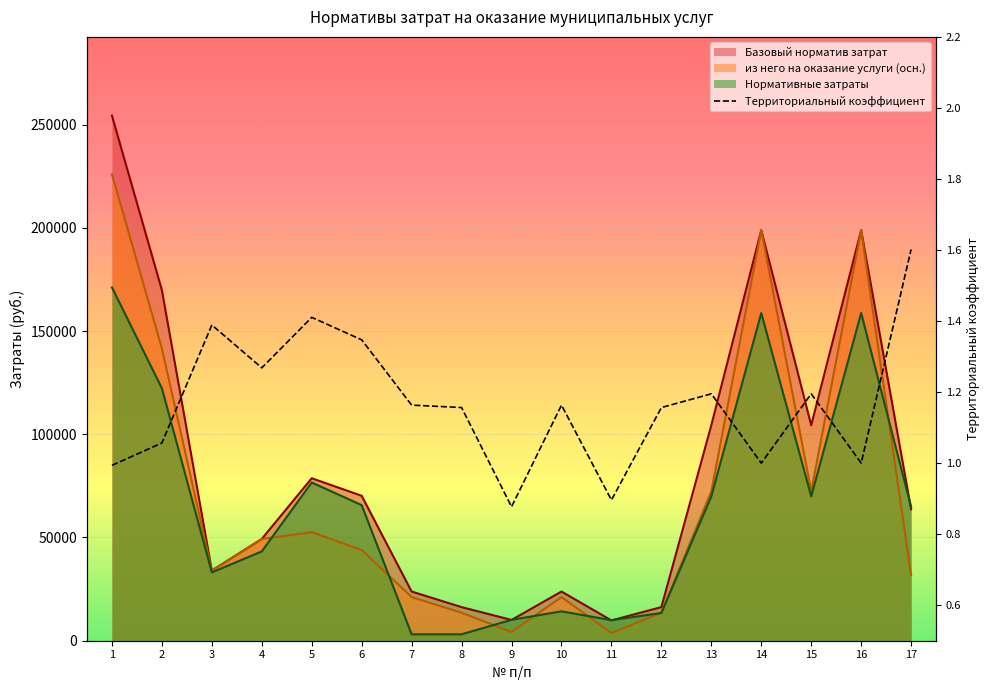

What are all the series names shown in the legend?

Базовый норматив затрат, из него на оказание услуги (осн.), Нормативные затраты, Территориальный коэффициент